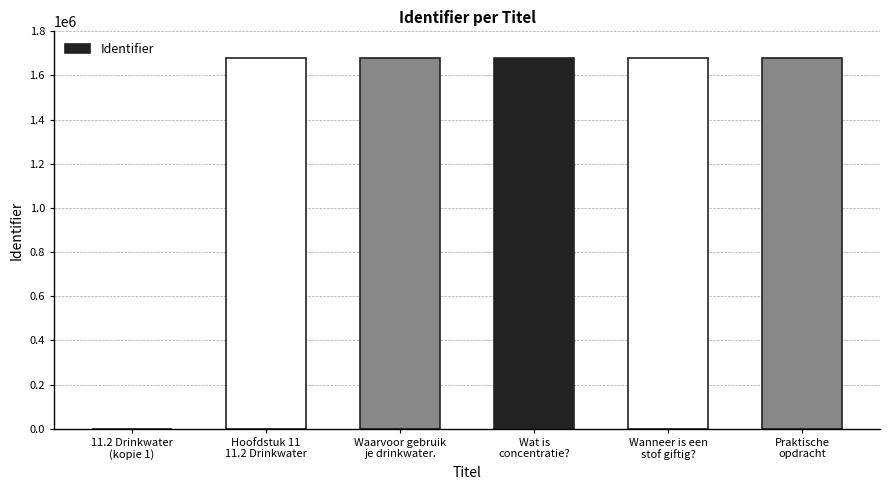

What is the sum of all values?

8396849